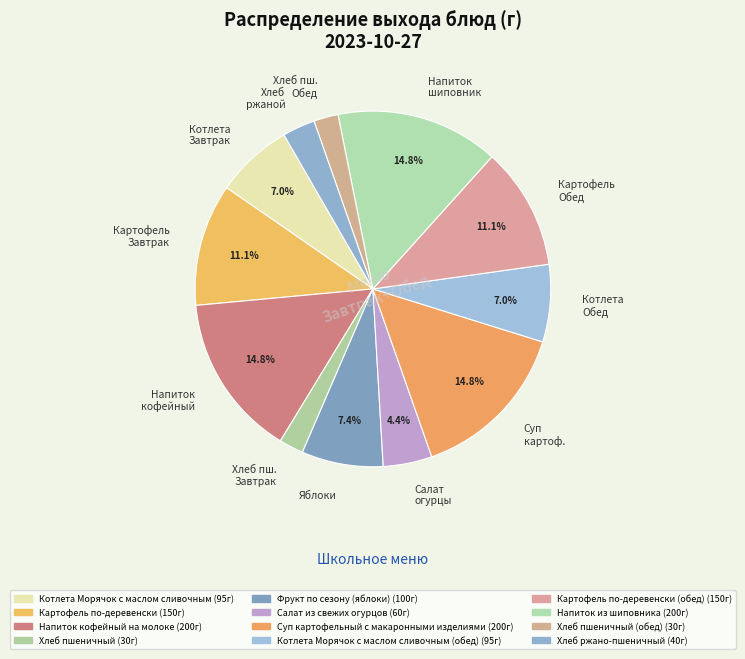

Which has a higher value, Салат огурцы or Хлеб ржаной?

Салат огурцы